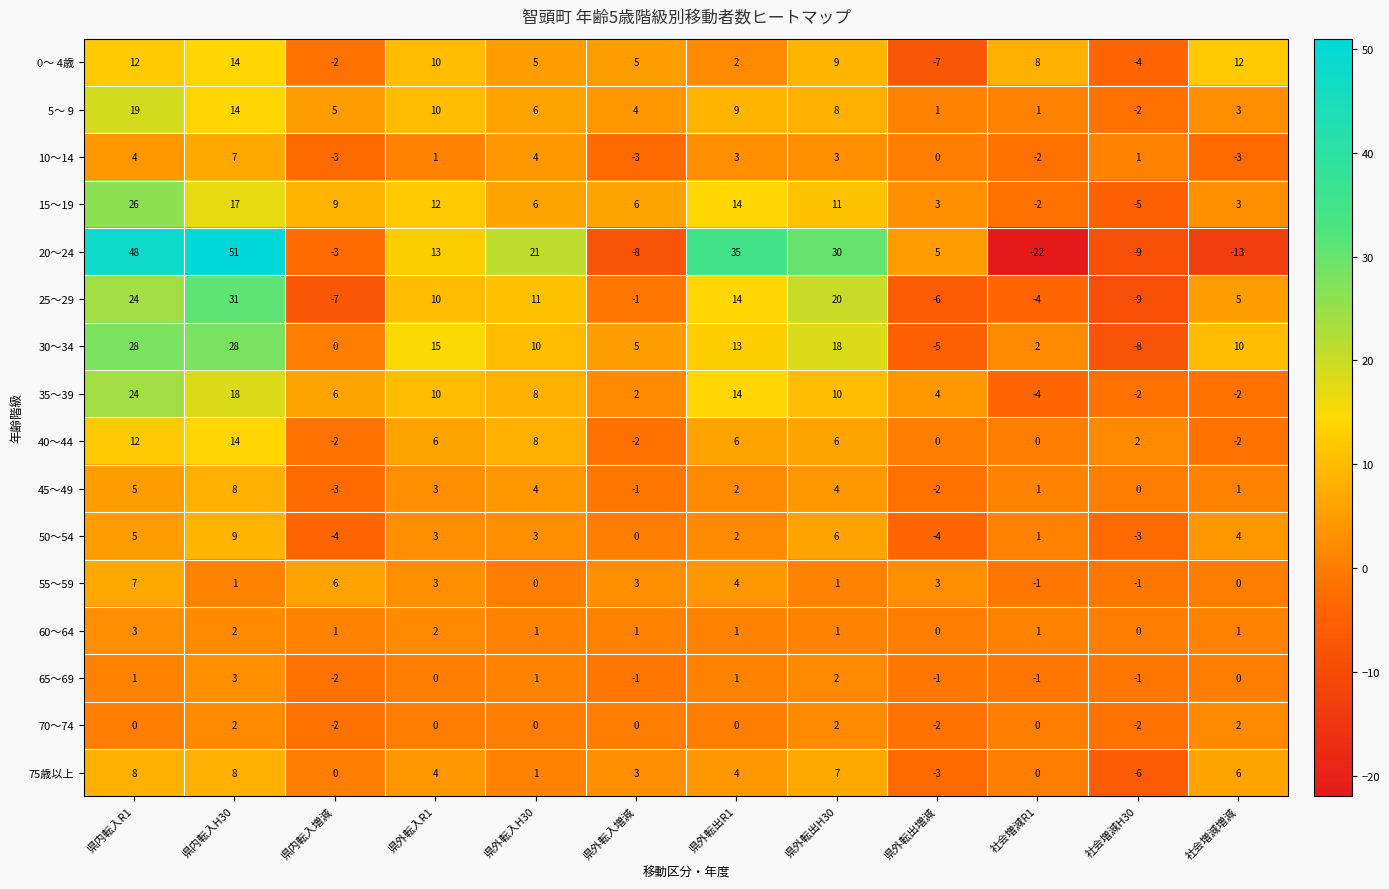

At which category is the sum across all series the highest?

県内転入H30